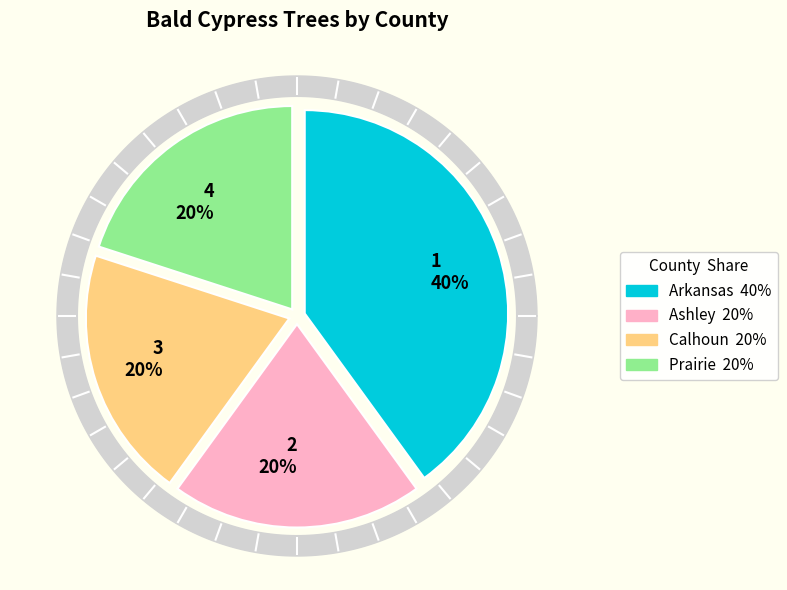

Which category has the smallest portion of the pie?

Ashley